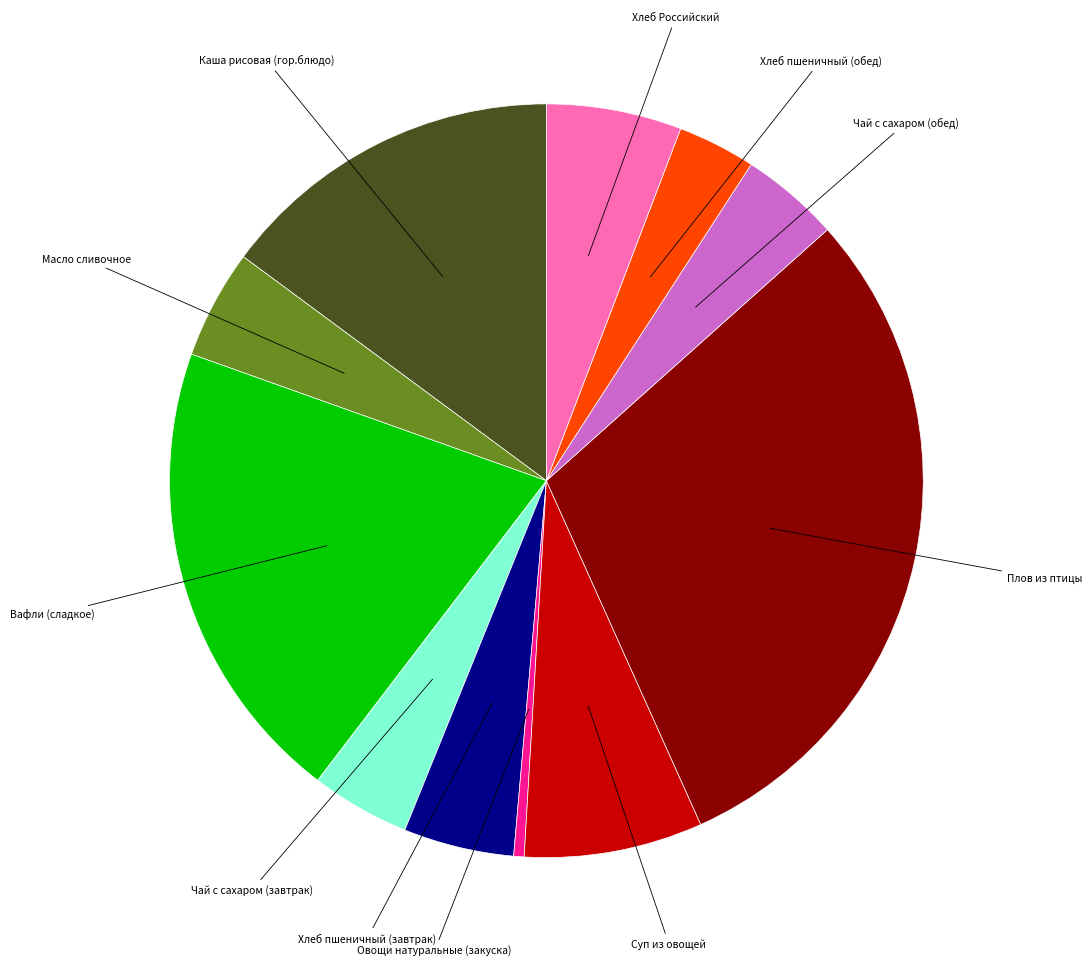

Does any single category account for the majority?

No